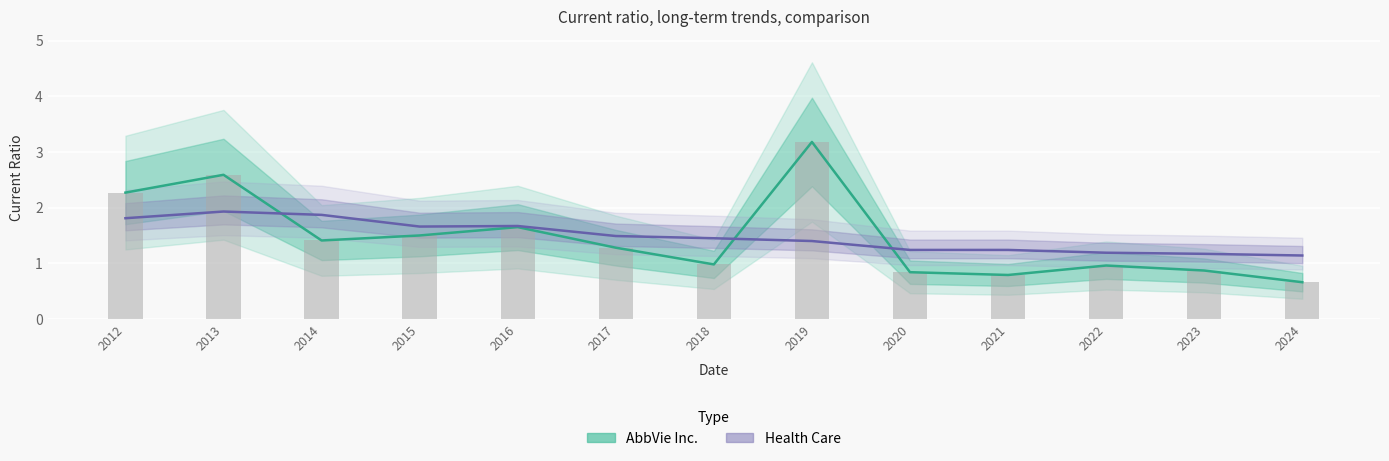

Is the value of Health Care at 2022 greater than the value of AbbVie Inc. at 2017?

No